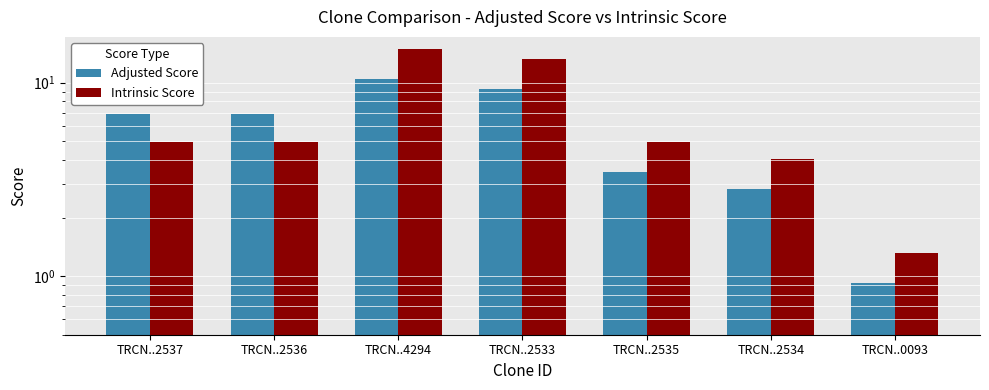

What is the label of the 3rd bar from the right?

TRCN..2535